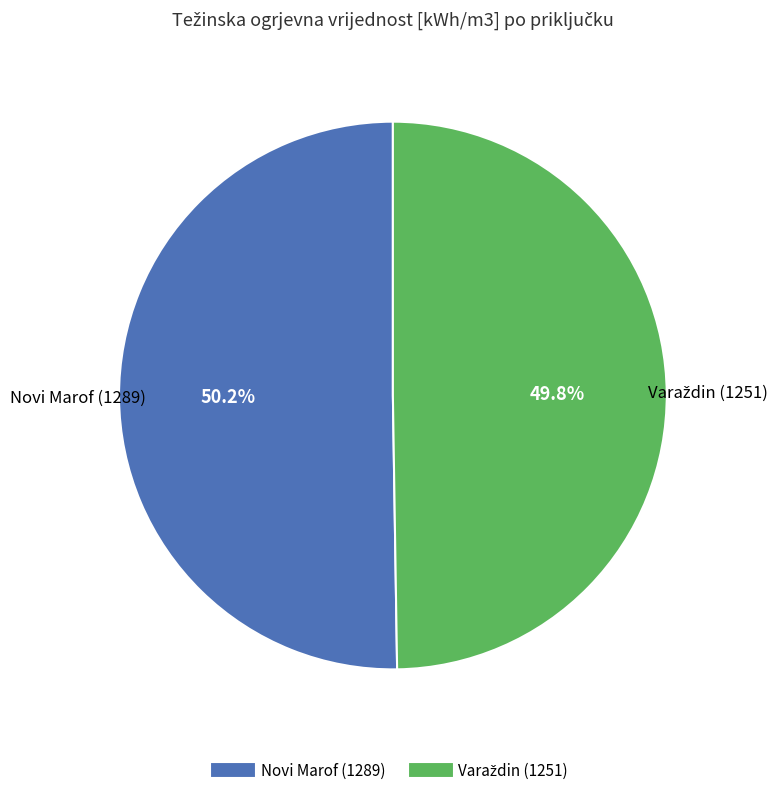

Is there a majority slice in this chart?

Yes